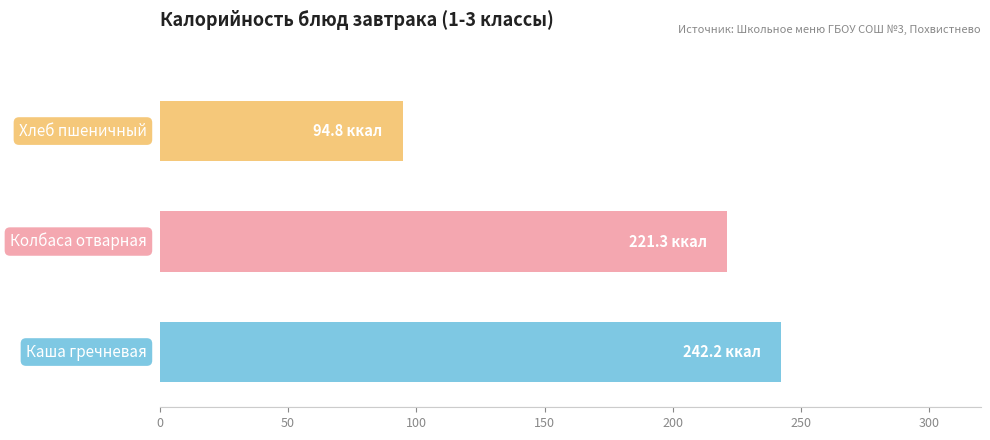

How many data points are less than 221?

1